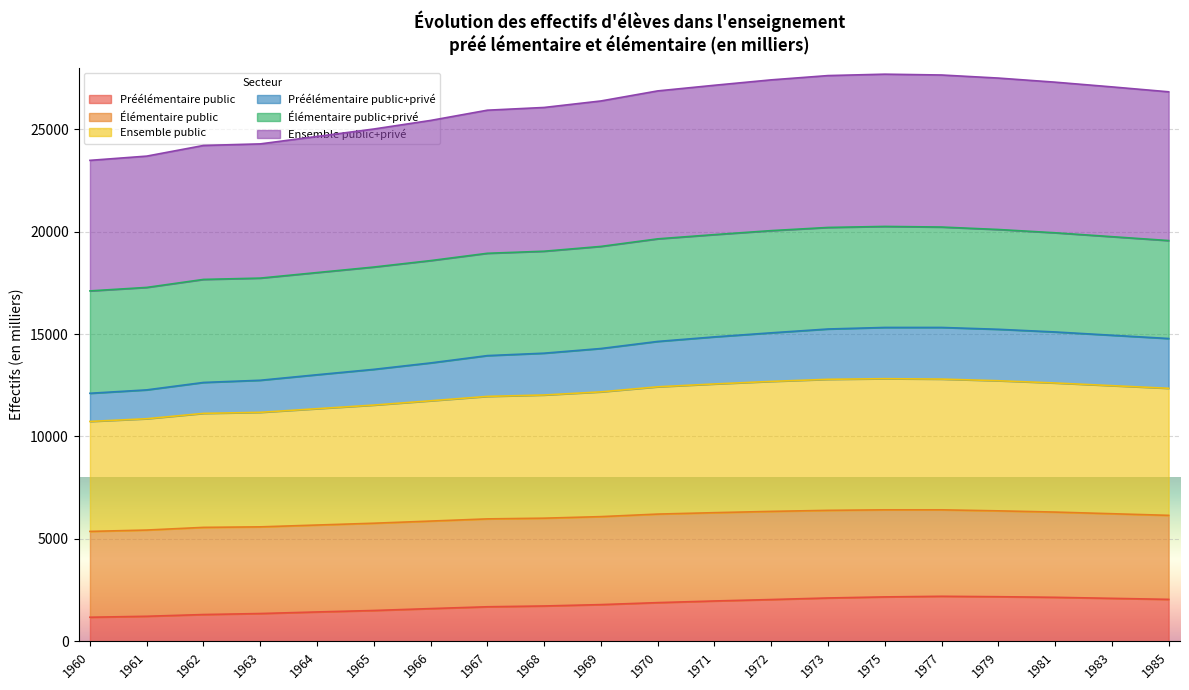

What is the highest value of the Préélémentaire public series?

2200.0